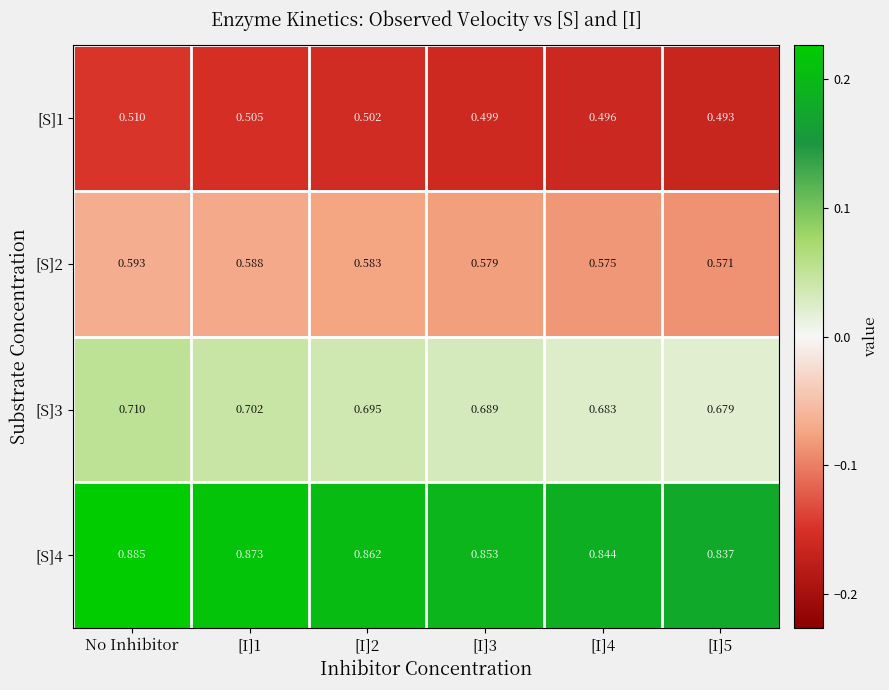

Which label corresponds to the largest value in the chart?

No Inhibitor